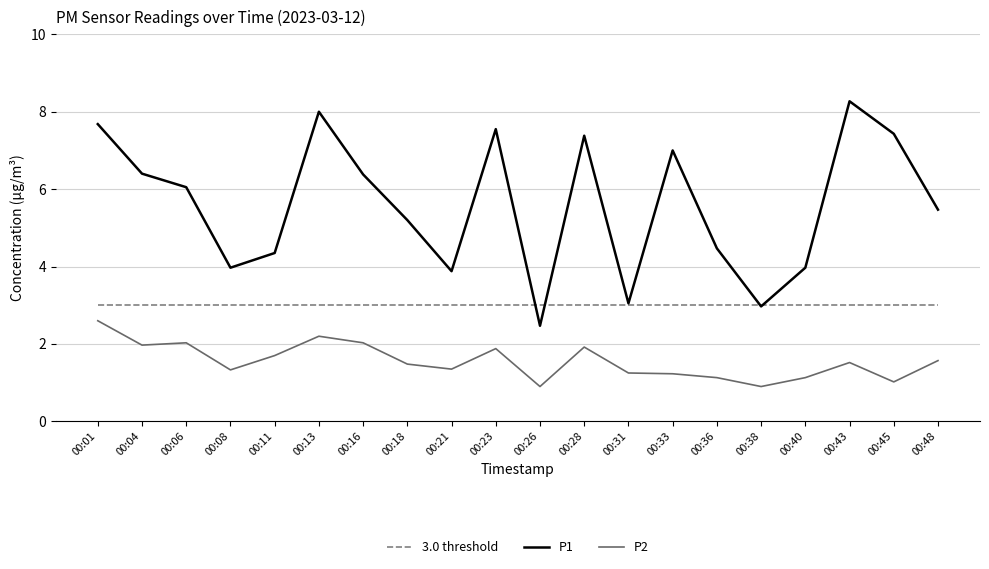

Does the chart have visible grid lines?

Yes